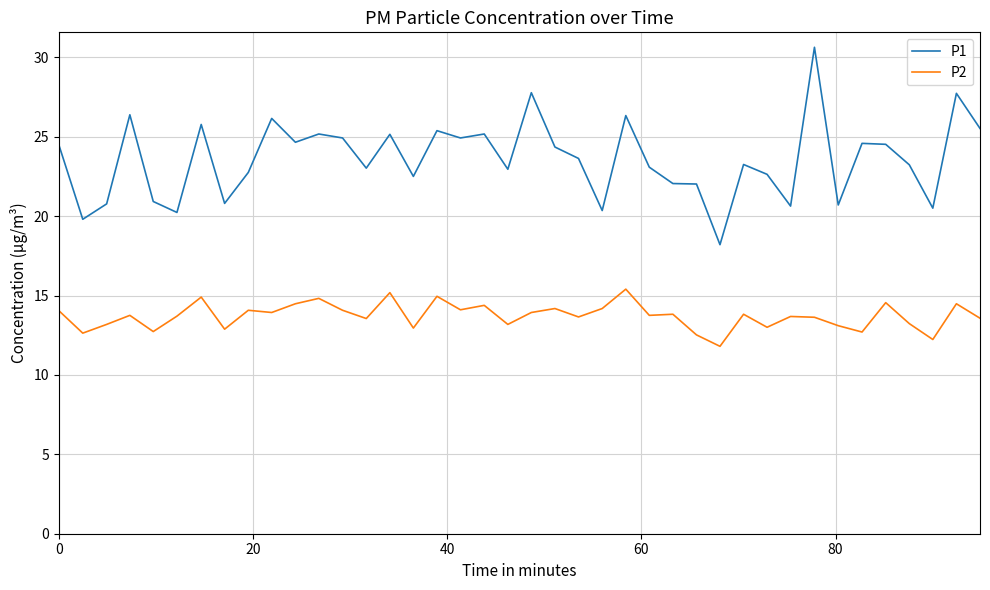

What is the minimum value shown in the chart?

11.8